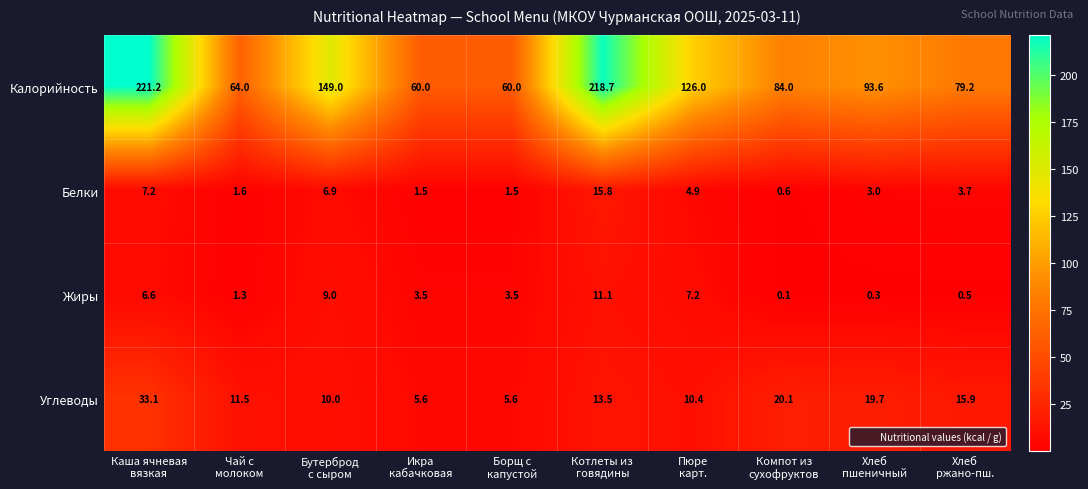

Which series has the largest total across all categories?

Калорийность